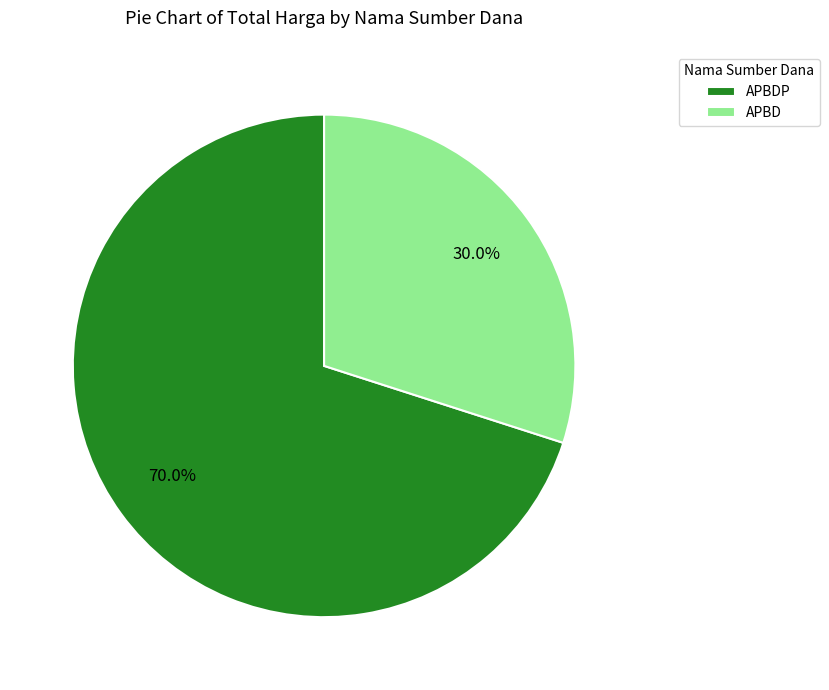

How many slices are in this pie chart?

2